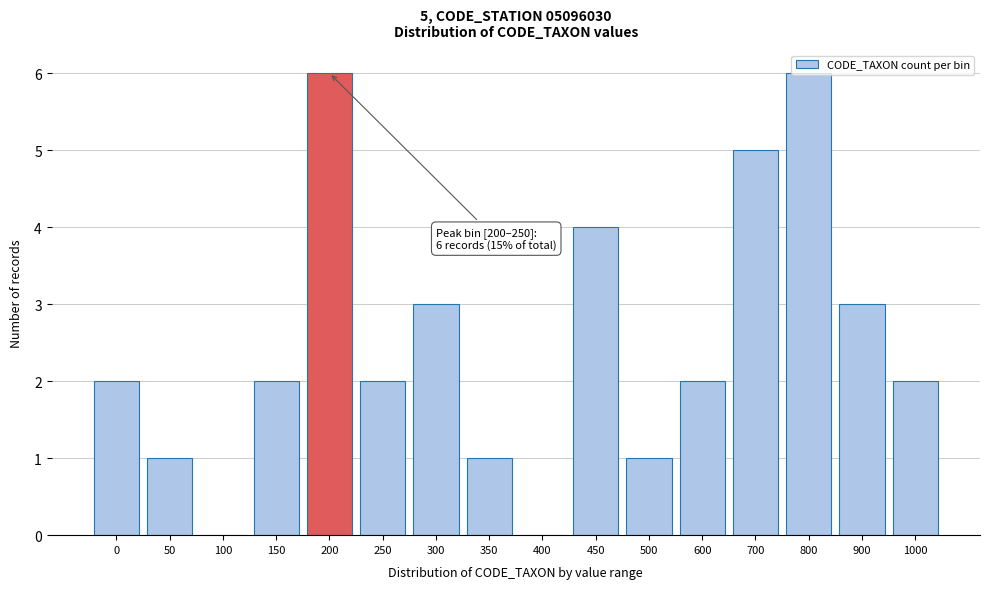

What is the ratio of the value at 500 to the value at 150?

0.5